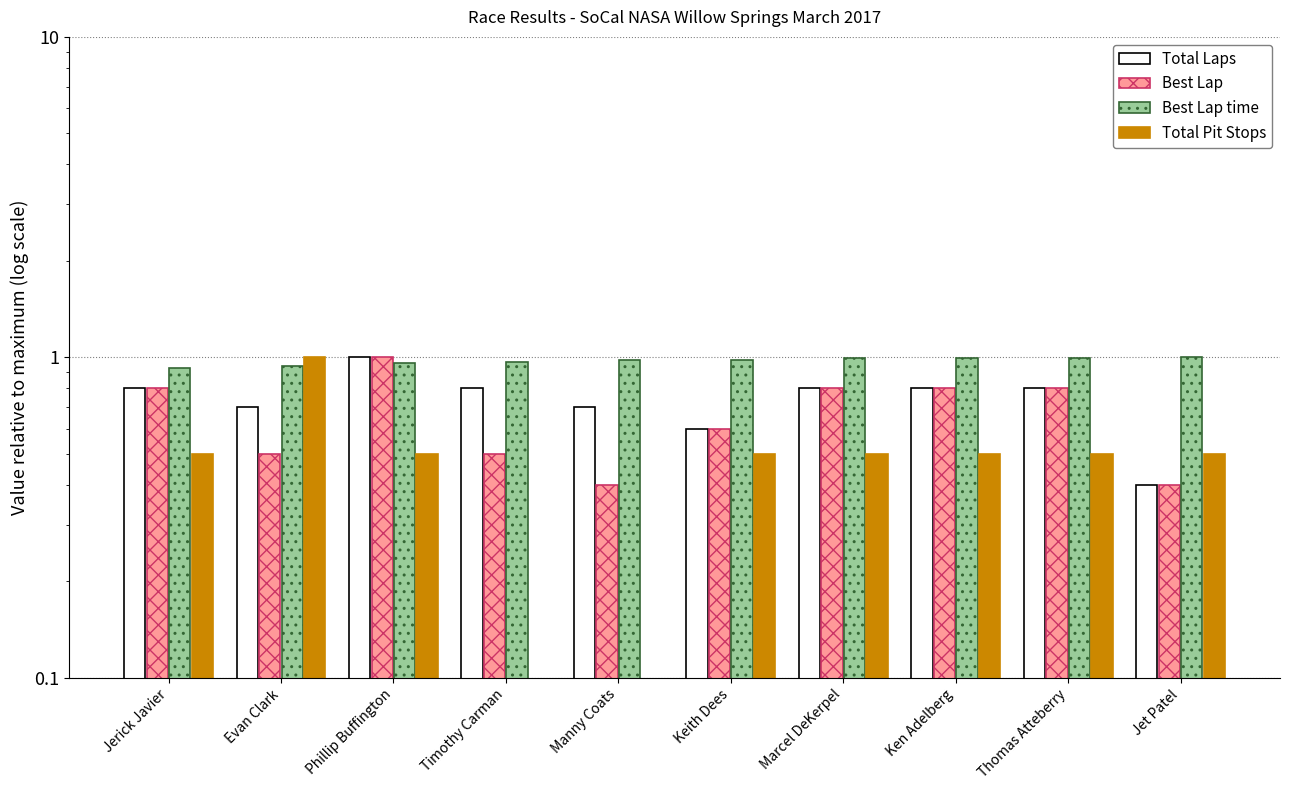

Is it true that Best Lap time equals 1.0 at Ken Adelberg?

True